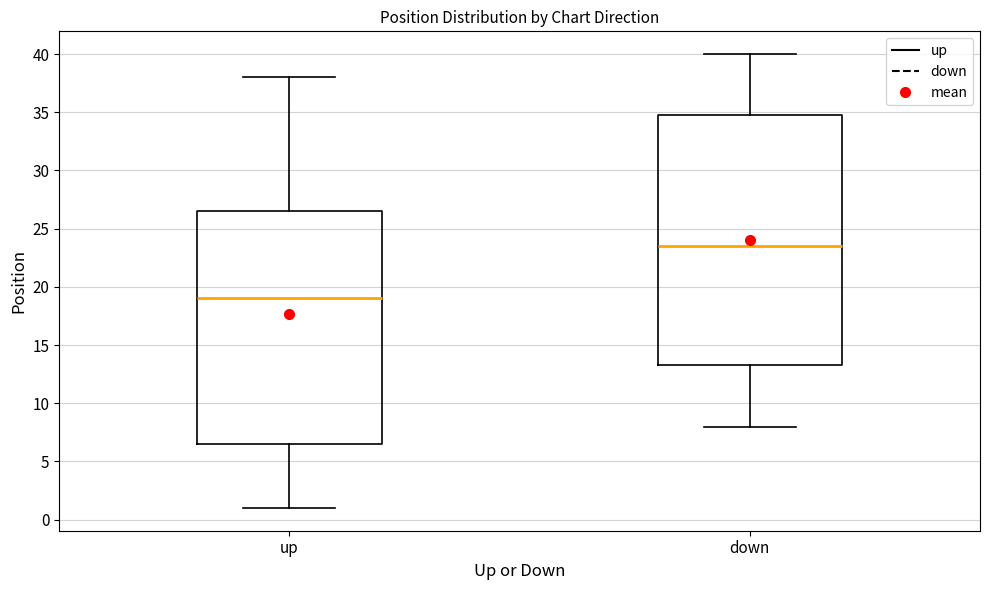

Where is the upper edge of the box for up on the y-axis? The values are not printed on the chart, so give them approximately, as read against the axis.

26.5